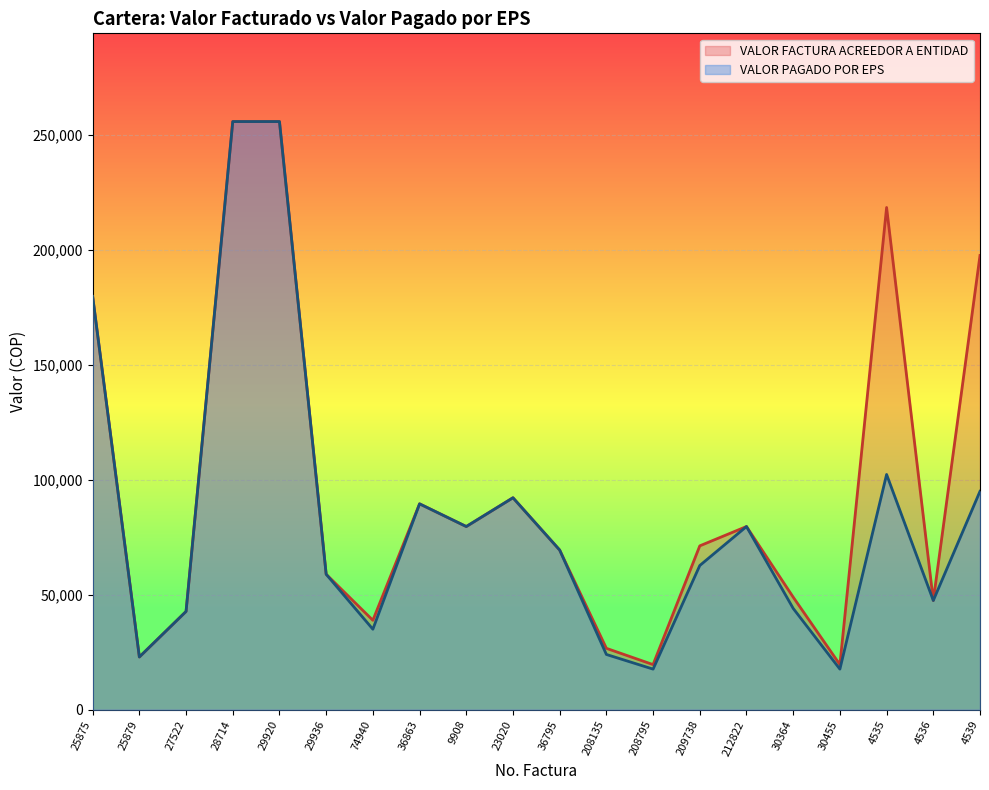

Reading left to right, transcribe all the data shown in this chart.

VALOR FACTURA ACREEDOR A ENTIDAD: 179753	22938	42746	255800	255800	58917	38902	89544	79676	92192	69445	26709	19627	71273	79677	48963	19627	218434	47504	197550
VALOR PAGADO POR EPS: 179753	22938	42746	255800	255800	58917	35012	89544	79676	92192	69445	24038	17664	62721	79677	44067	17664	102317	47504	95000